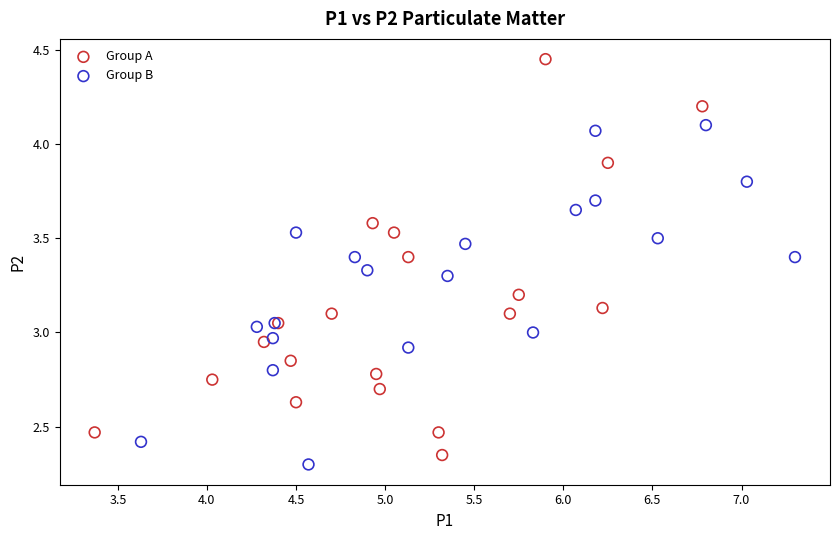

Which series has the largest Y range (max minus min)?

Group A